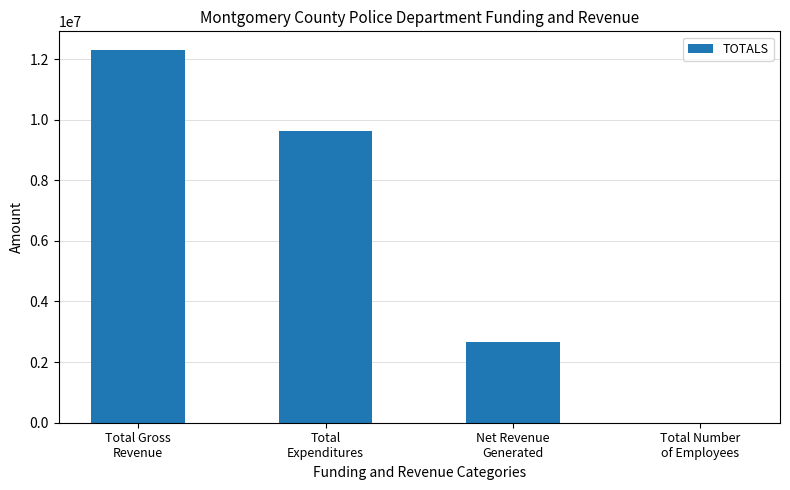

What is the greatest value displayed?

12299708.1